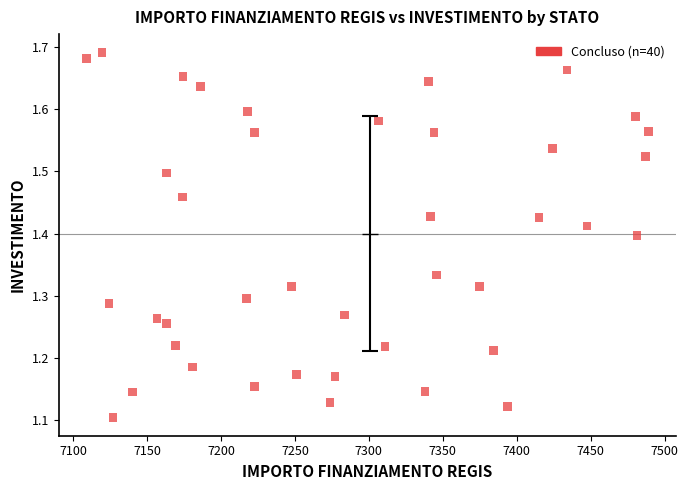

What is the range of X values (max minus min)?

379.7